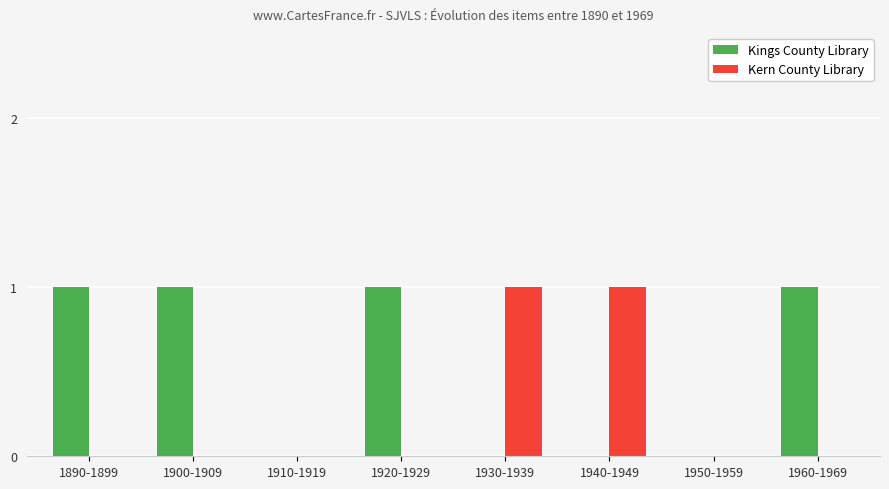

Is the value of Kern County Library at 1890-1899 greater than the value of Kings County Library at 1890-1899?

No